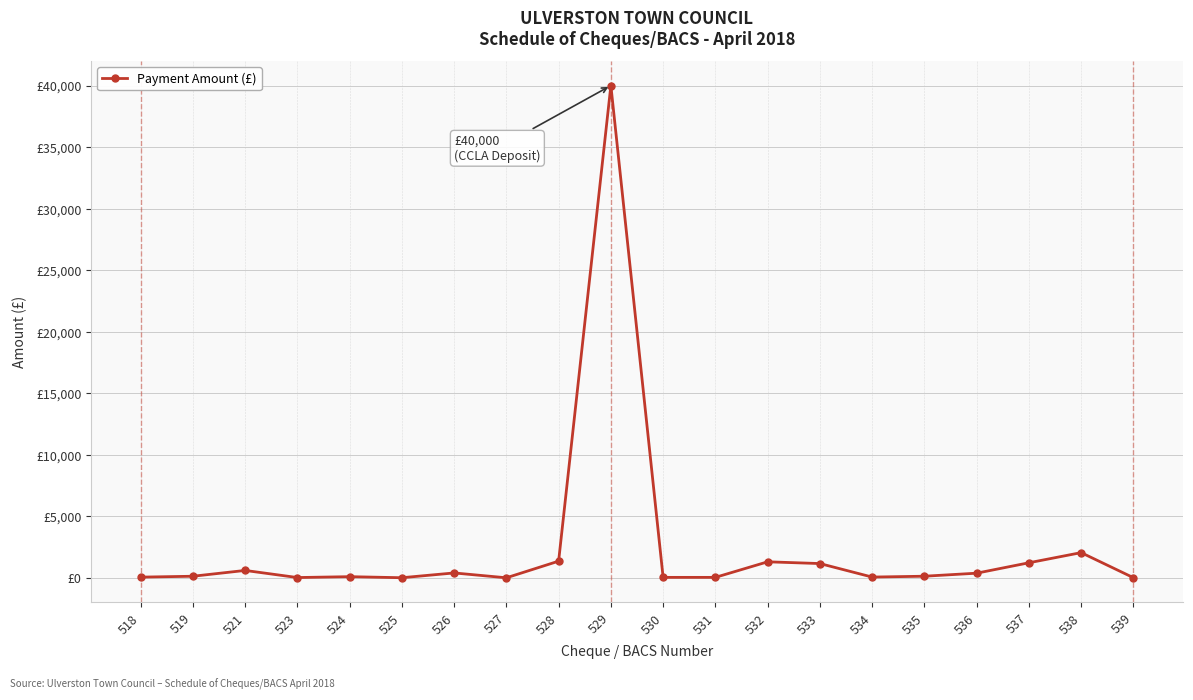

What is the value of the 14th point from the left?

1172.5